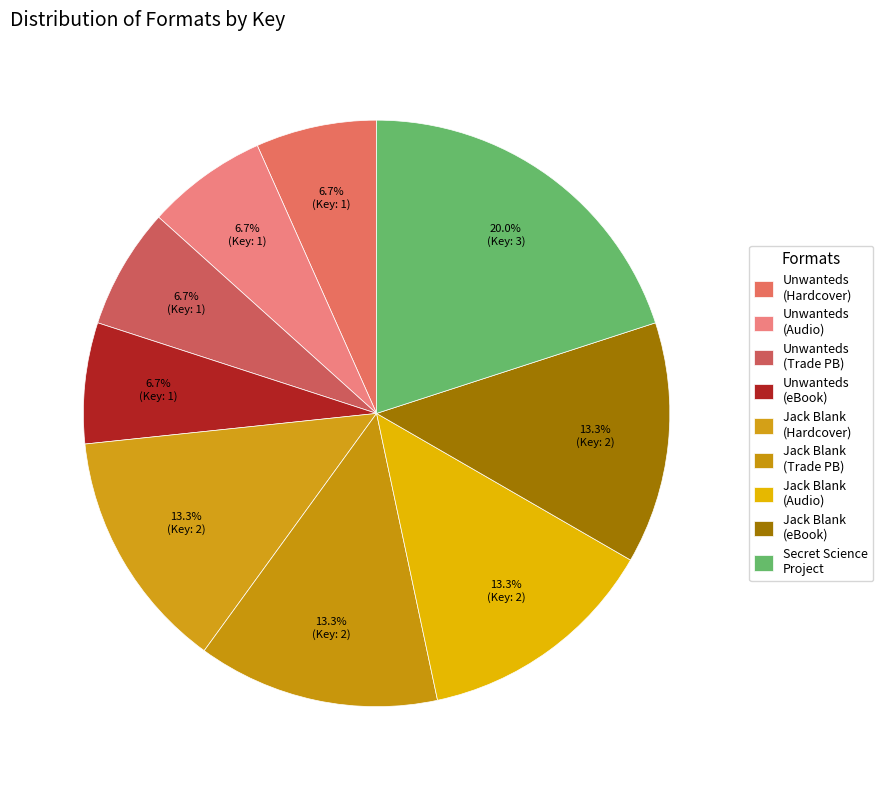

How many segments does this pie chart have?

9